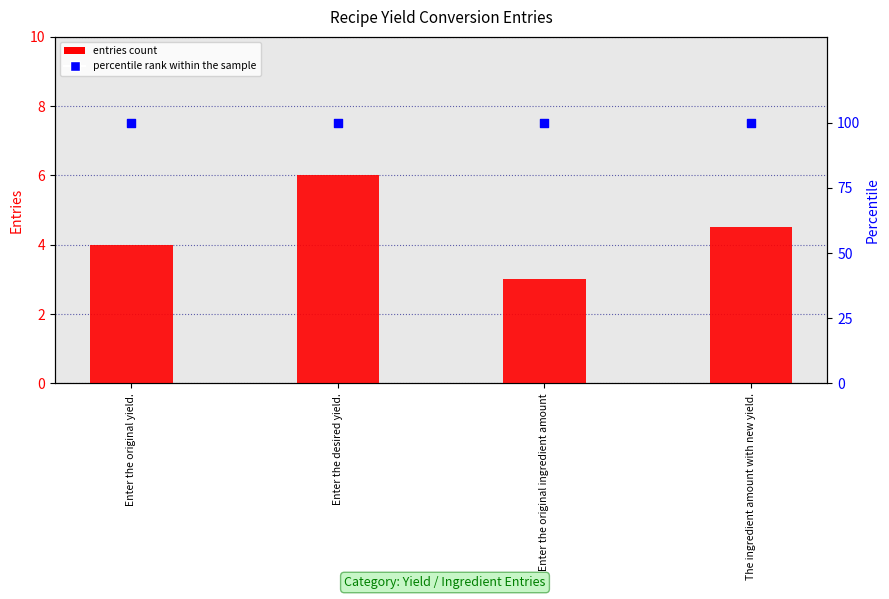

At how many categories does at least one series exceed 28?

4